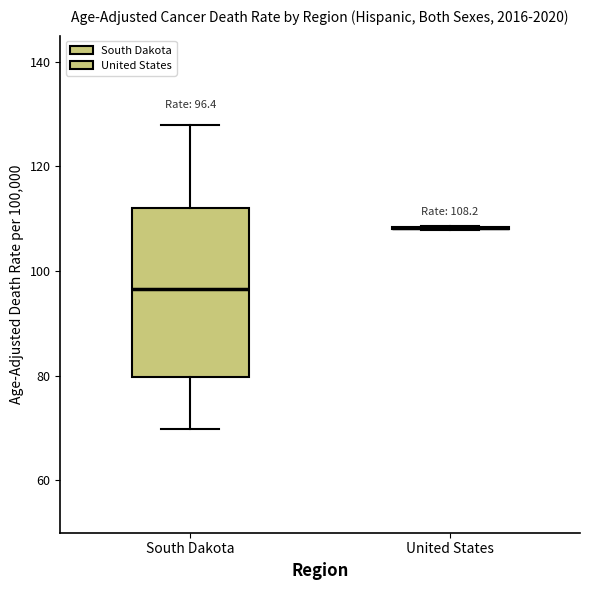

Comparing the boxes themselves (not the whiskers), which one is the tallest?

South Dakota